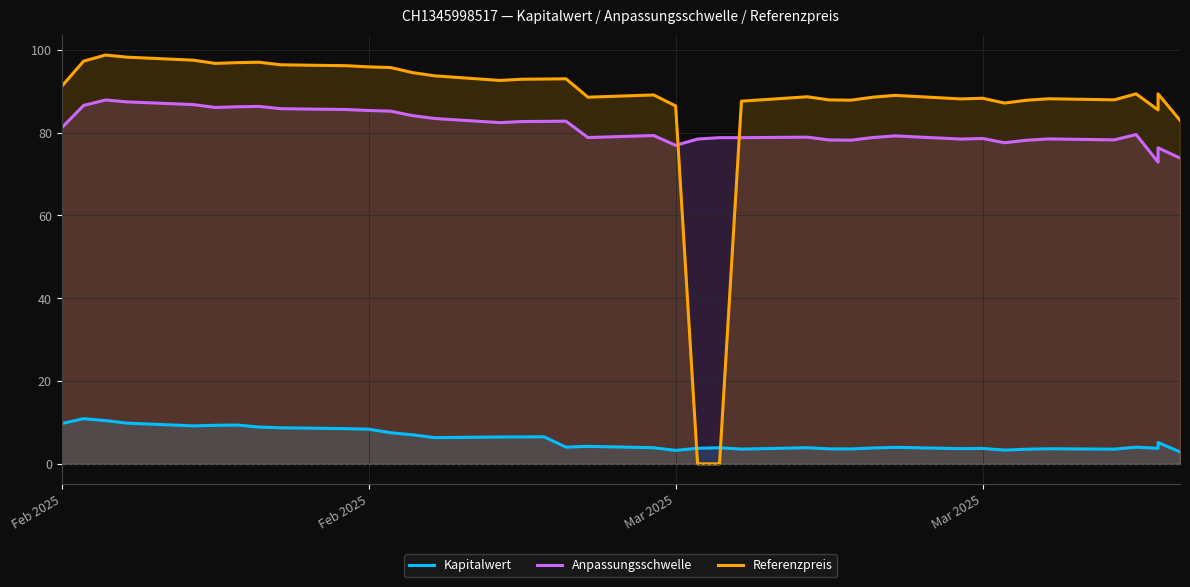

Reading left to right, list all the values displayed in this chart.

Kapitalwert: 9.7	10.9	10.4	9.8	9.2	9.3	9.4	8.9	8.7	8.5	8.4	7.5	7.0	6.3	6.5	6.5	6.5	4.0	4.2	3.9	3.3	3.8	3.9	3.6	3.9	3.6	3.6	3.8	4.0	3.7	3.7	3.3	3.5	3.6	3.6	4.0	3.8	5.2	2.9
Anpassungsschwelle: 81.1	86.6	87.9	87.4	86.8	86.1	86.2	86.3	85.8	85.6	85.3	85.2	84.1	83.4	82.4	82.7	82.7	82.8	78.8	79.3	76.9	78.4	78.8	78.8	78.9	78.2	78.2	78.8	79.2	78.4	78.6	77.6	78.2	78.5	78.2	79.5	72.9	76.3	73.9
Referenzpreis: 91.2	97.3	98.7	98.2	97.5	96.7	96.9	97.0	96.4	96.2	95.9	95.7	94.5	93.7	92.6	92.9	92.9	93.0	88.6	89.1	86.4	0.0	0.0	87.6	88.7	87.9	87.8	88.6	89.0	88.1	88.3	87.1	87.8	88.2	87.9	89.4	85.5	89.4	83.0